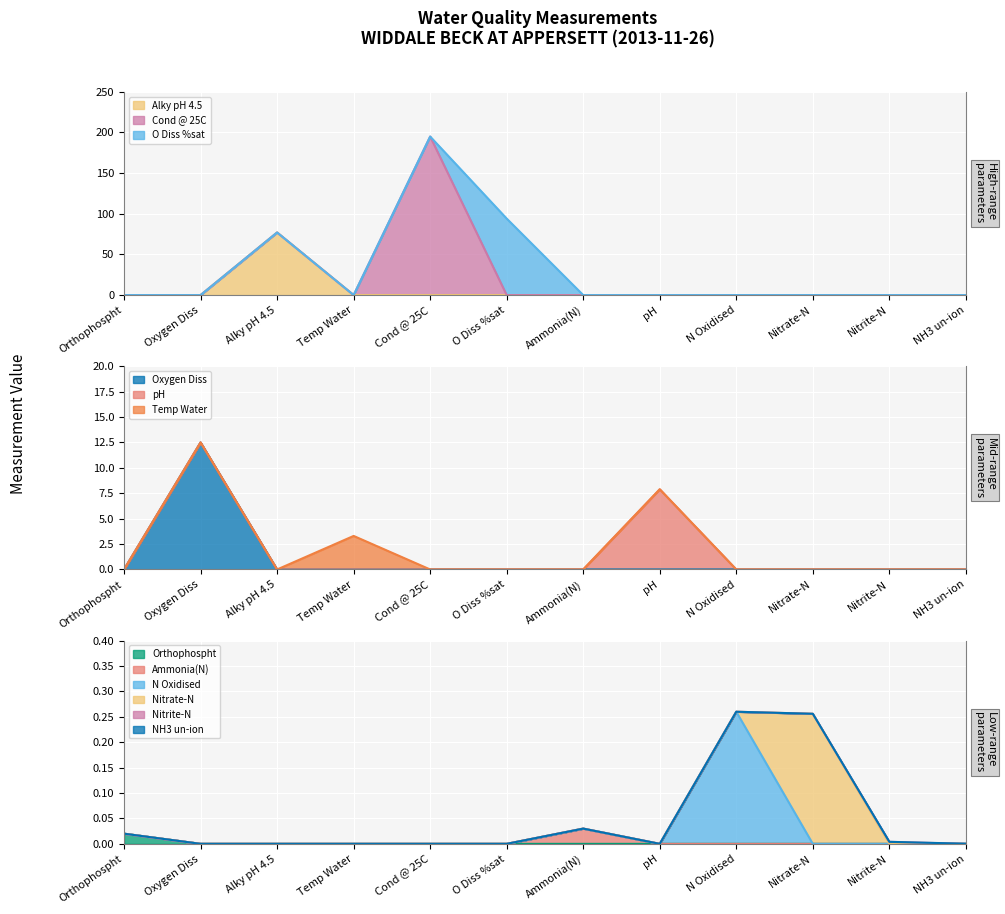

At which category does the data reach its first local peak?

Alky pH 4.5